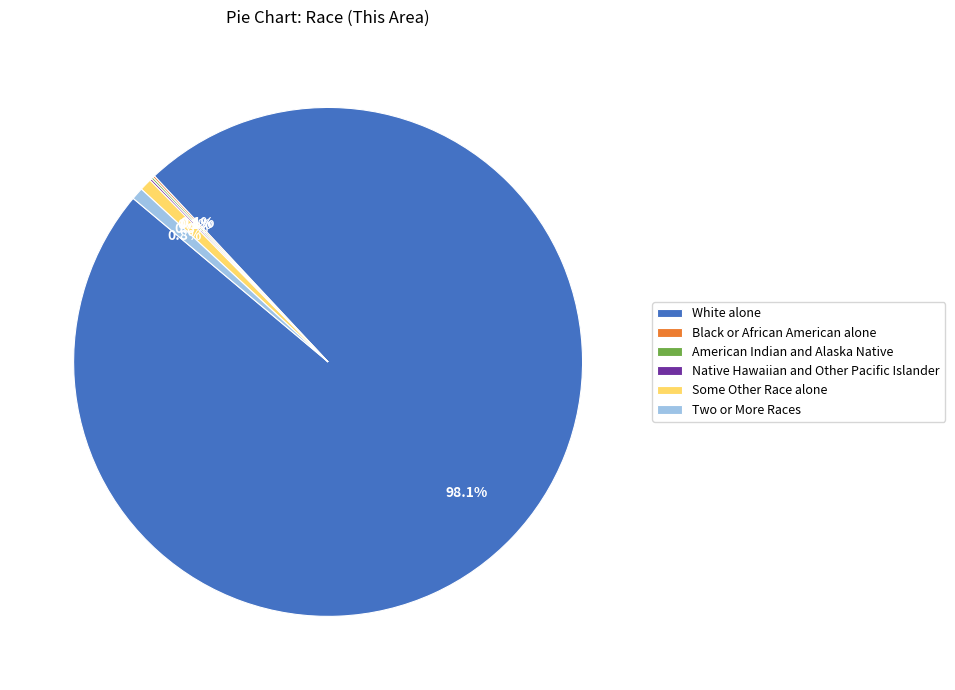

Which slice is the largest?

White alone